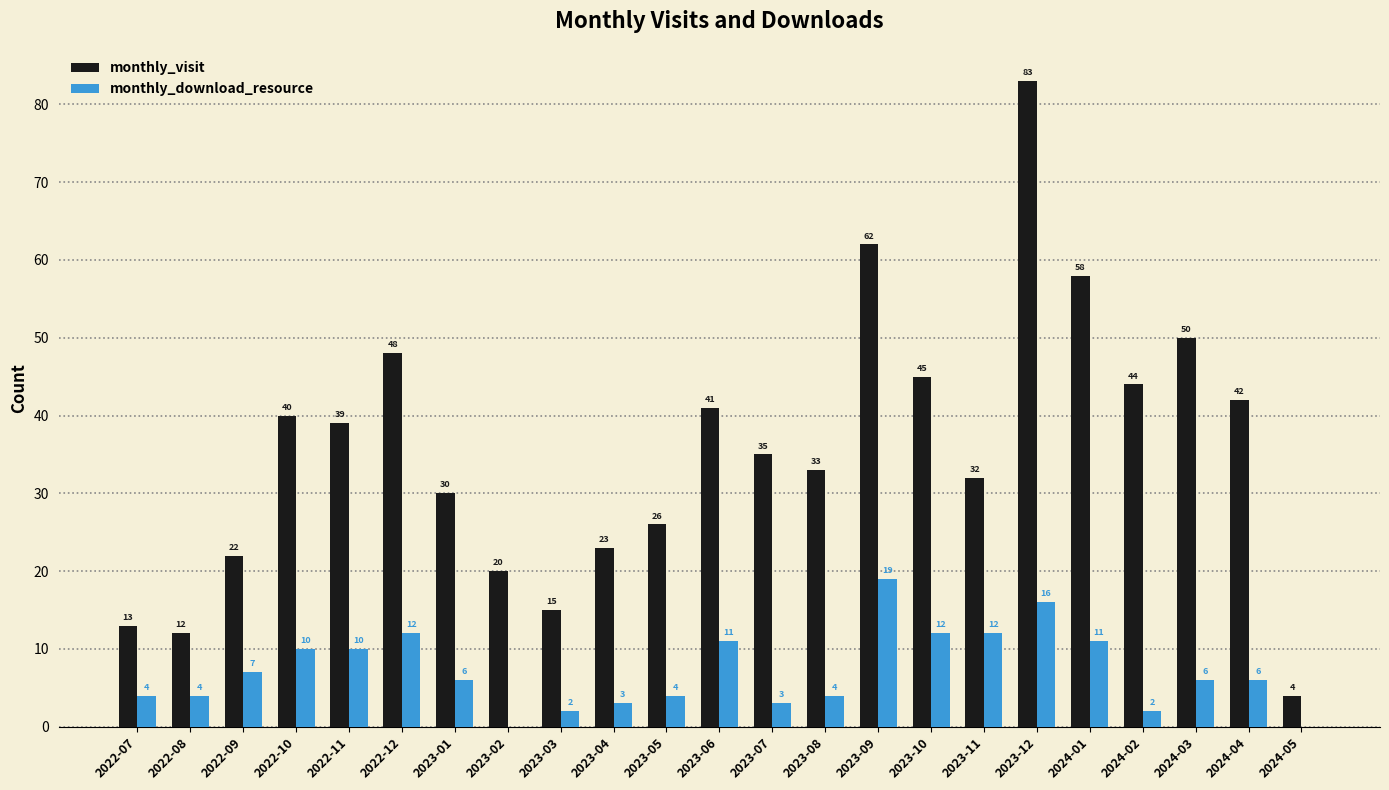

At which category is the sum across all series the highest?

2023-12